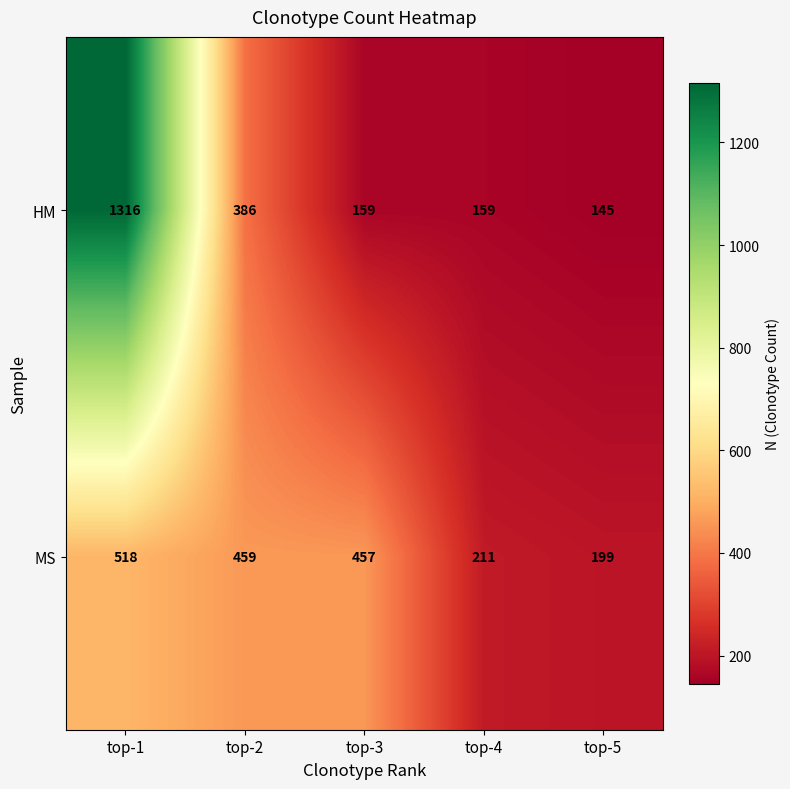

List the series in order of their overall mean, lowest first.

MS, HM